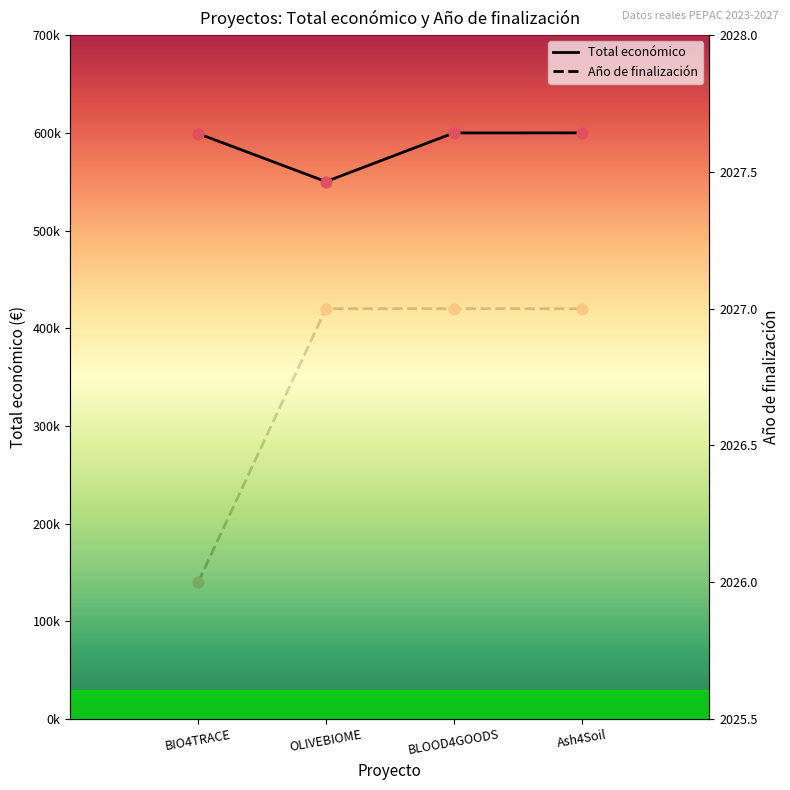

Which series has the largest total across all categories?

Total económico